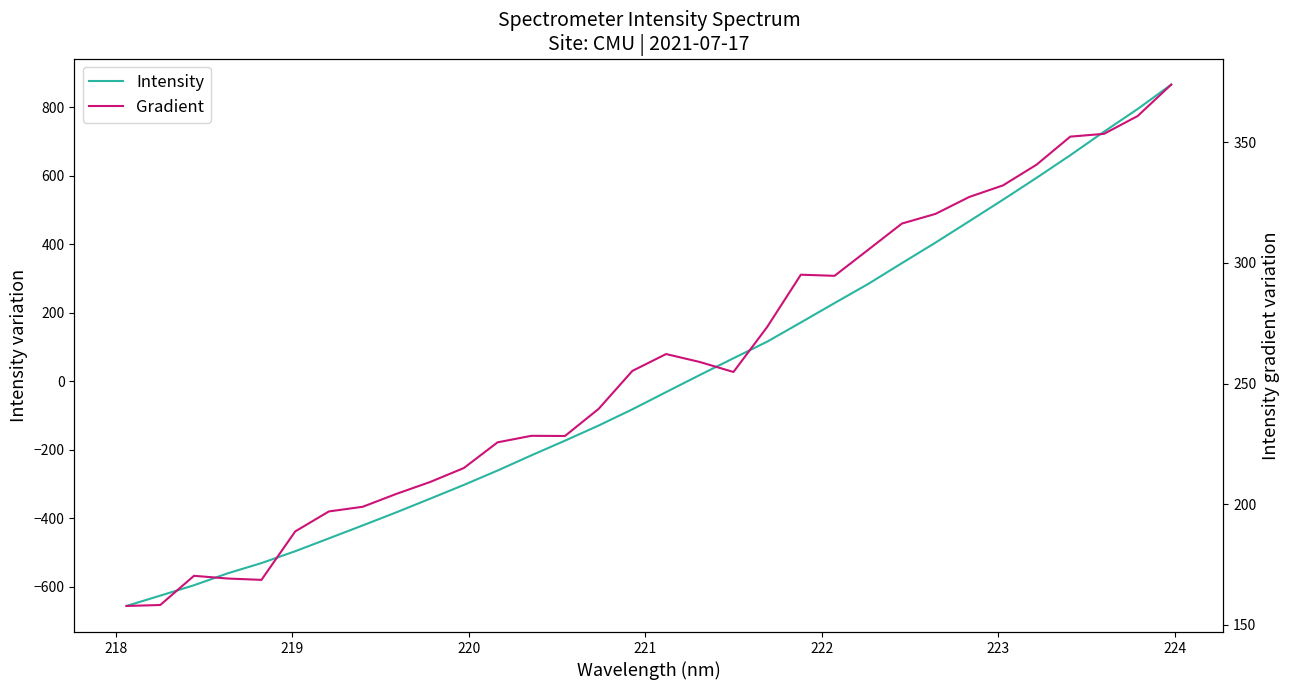

Reading left to right, list all the values displayed in this chart.

Intensity: -656.3	-626.1	-595.8	-561.0	-531.1	-496.5	-458.9	-421.2	-382.9	-343.1	-302.9	-260.9	-216.7	-173.7	-129.5	-82.2	-32.0	18.0	66.9	115.3	171.3	228.0	283.9	344.6	404.6	466.9	529.6	593.7	659.6	728.1	794.5	865.8
Gradient: 157.8	158.2	170.3	169.2	168.6	188.7	197.0	198.9	204.3	209.2	215.0	225.6	228.3	228.3	239.5	255.3	262.2	259.0	254.8	273.5	295.1	294.7	305.5	316.3	320.4	327.4	332.2	340.8	352.4	353.5	360.9	374.0